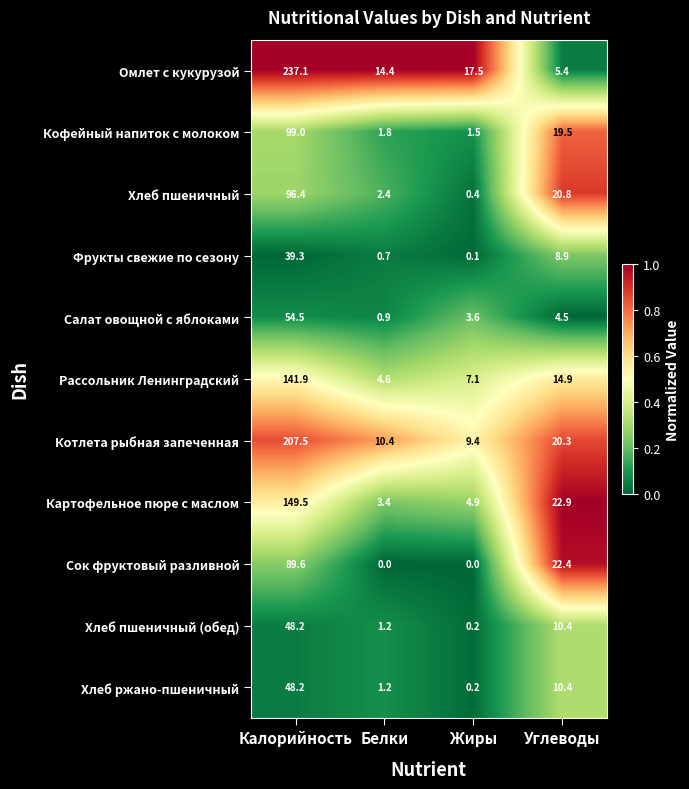

True or false: Хлеб пшеничный (обед) has a value of 1.2 at Белки.

True